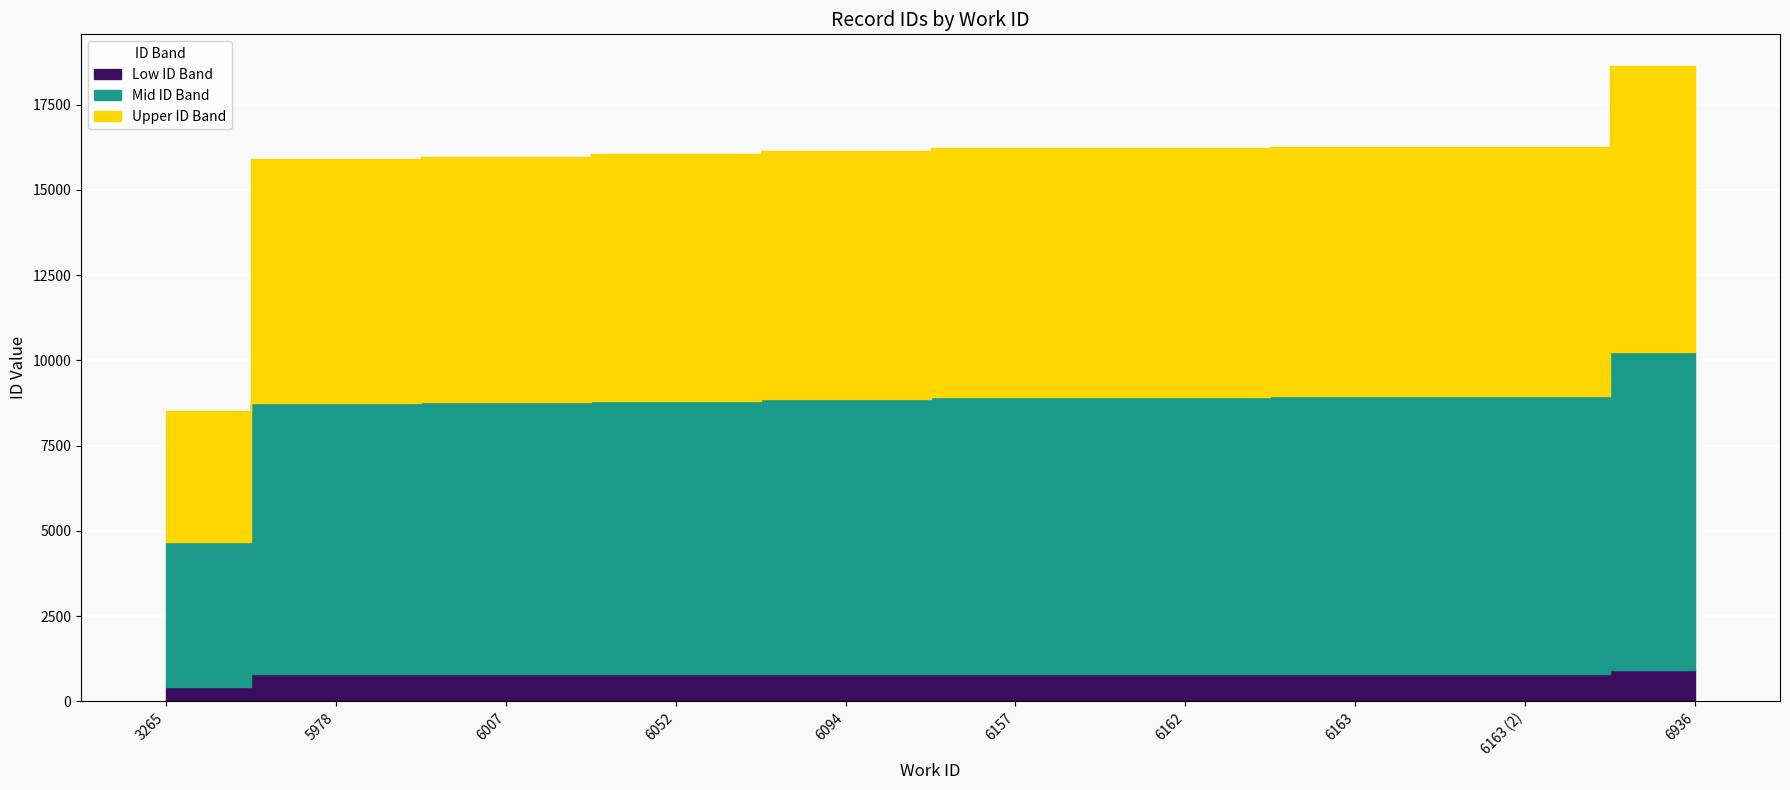

What is the greatest value displayed?

18633